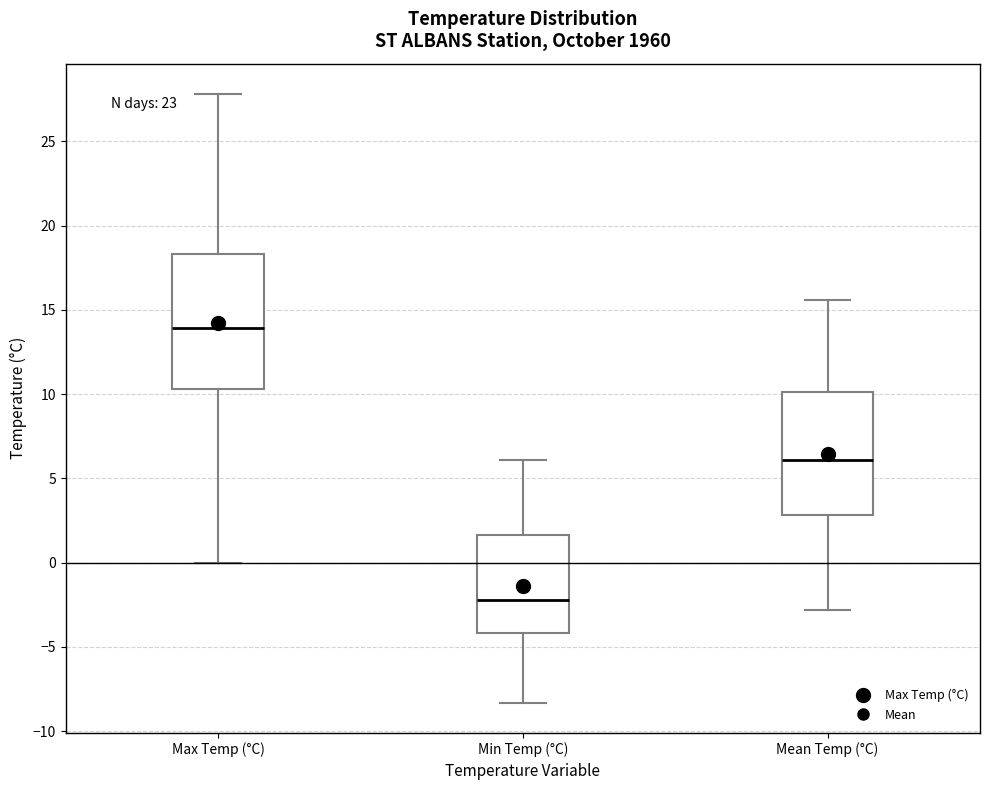

Reading left to right, transcribe this box plot: for each box, give where its median line is, the range the box spans, and where its two whiskers end, as read against the y-axis. The values are not printed on the chart, so give them approximately, as read against the axis.

Max Temp (°C): median 14.0, box 10.5 to 18.5, whiskers 0.0 to 28.0
Min Temp (°C): median -2.0, box -4.0 to 1.5, whiskers -8.5 to 6.0
Mean Temp (°C): median 6.0, box 3.0 to 10.0, whiskers -3.0 to 15.5